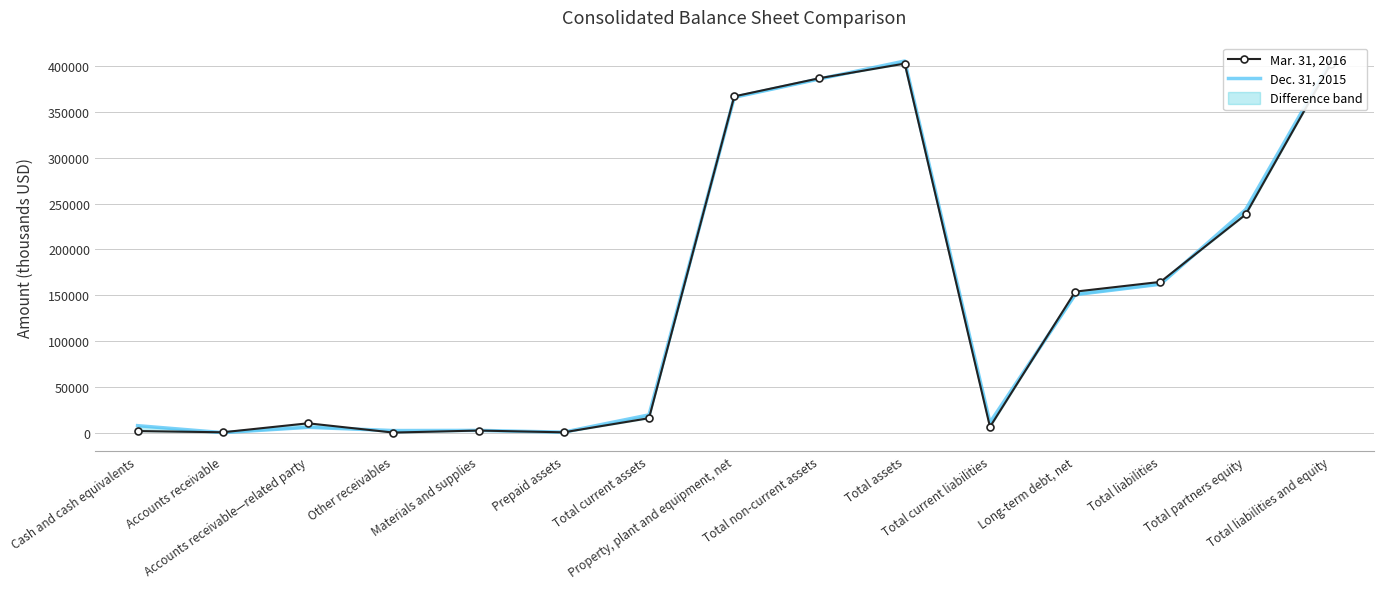

What is the label of the 5th point from the right?

Total current liabilities